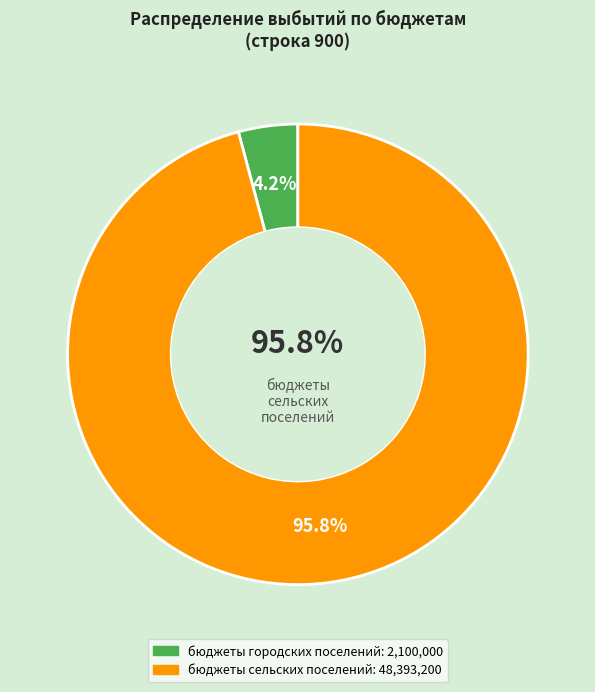

To the nearest percent, what is the difference between the largest and smallest slice percentages?

92%